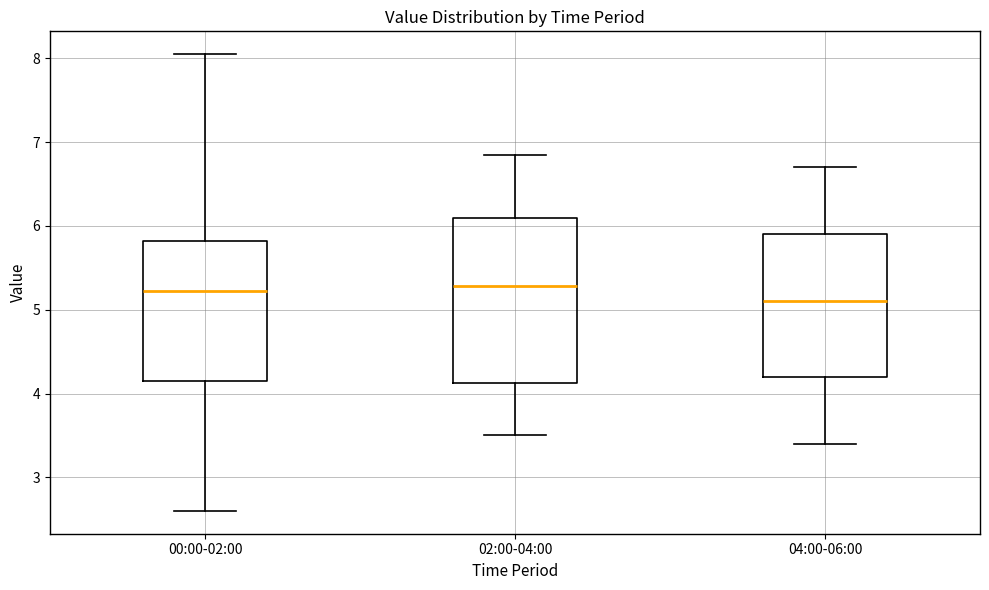

Which box is the tallest, from its lower edge to its upper edge?

02:00-04:00